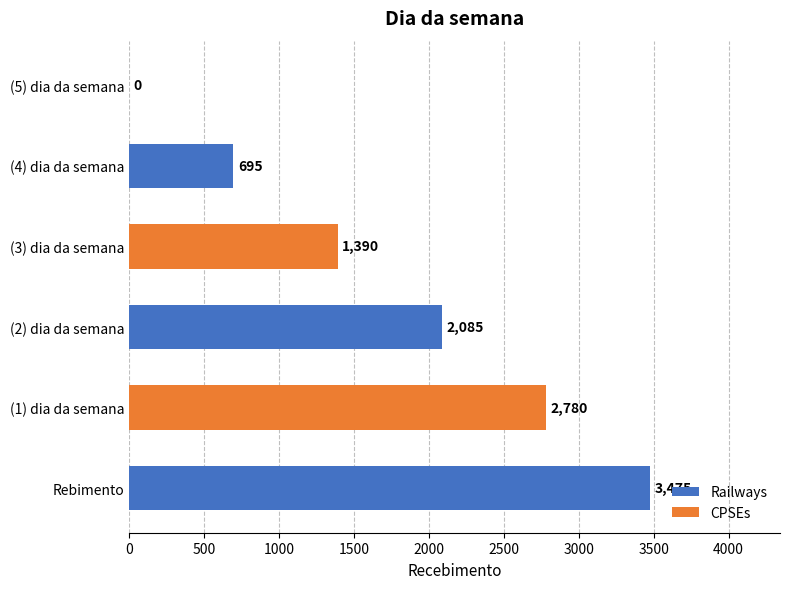

The chart shows a value of 4875 at (1) dia da semana. True or false?

False